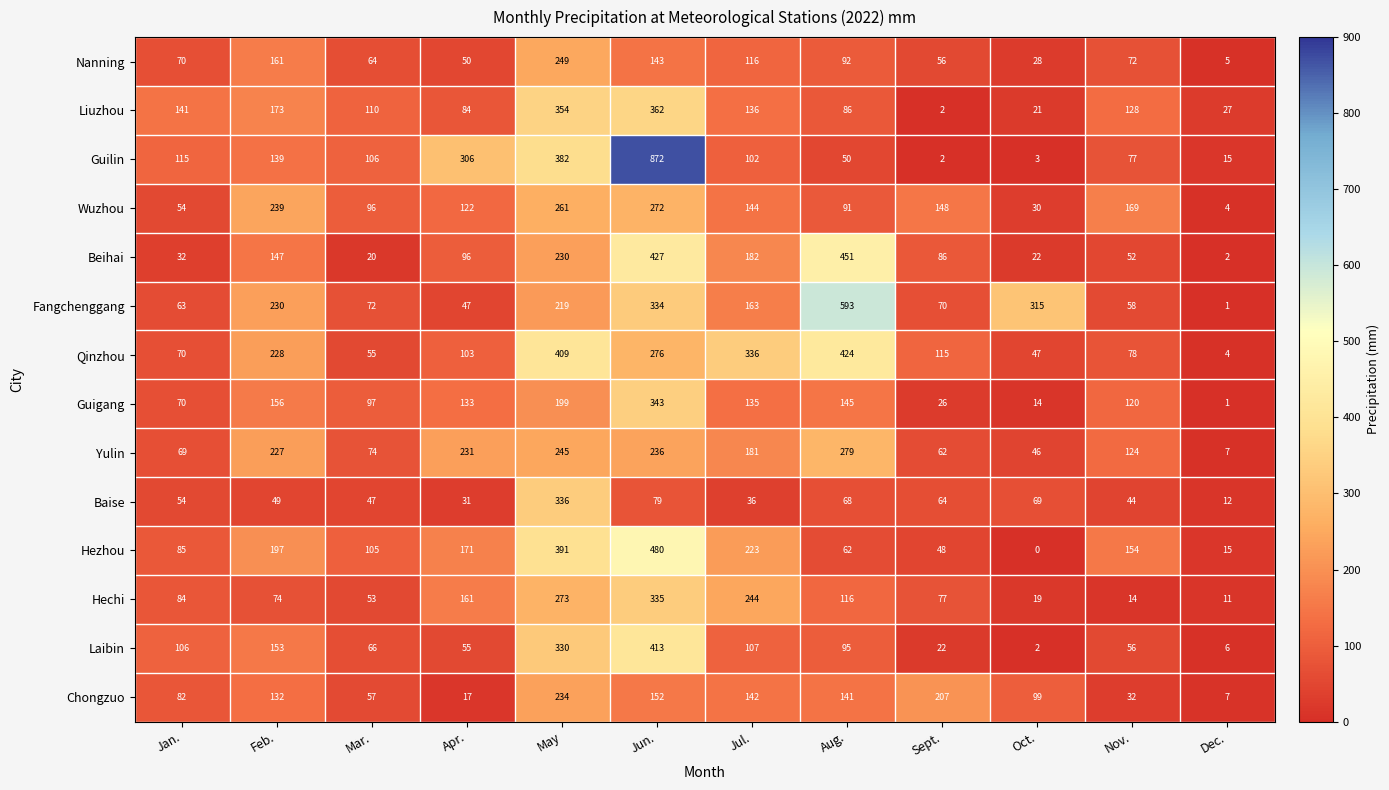

How many series are shown in this chart?

14